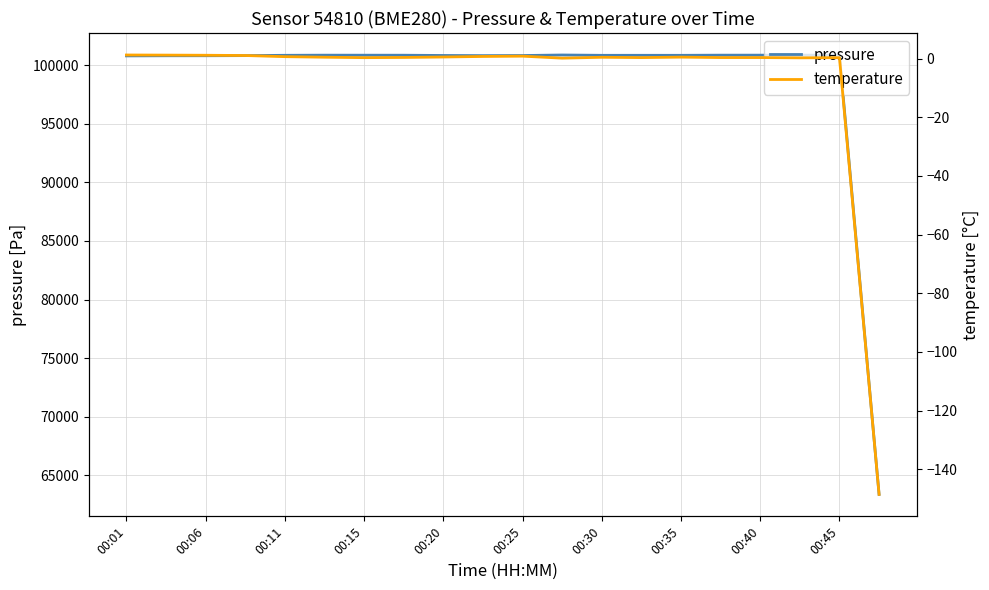

What are all the series names shown in the legend?

pressure, temperature